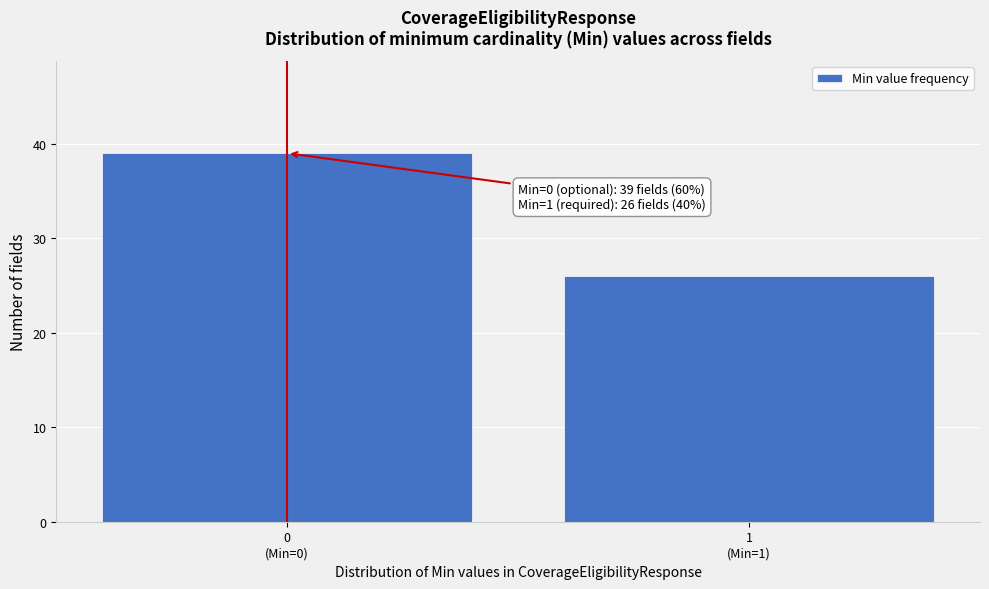

Reading left to right, extract all data points from this chart.

39	26